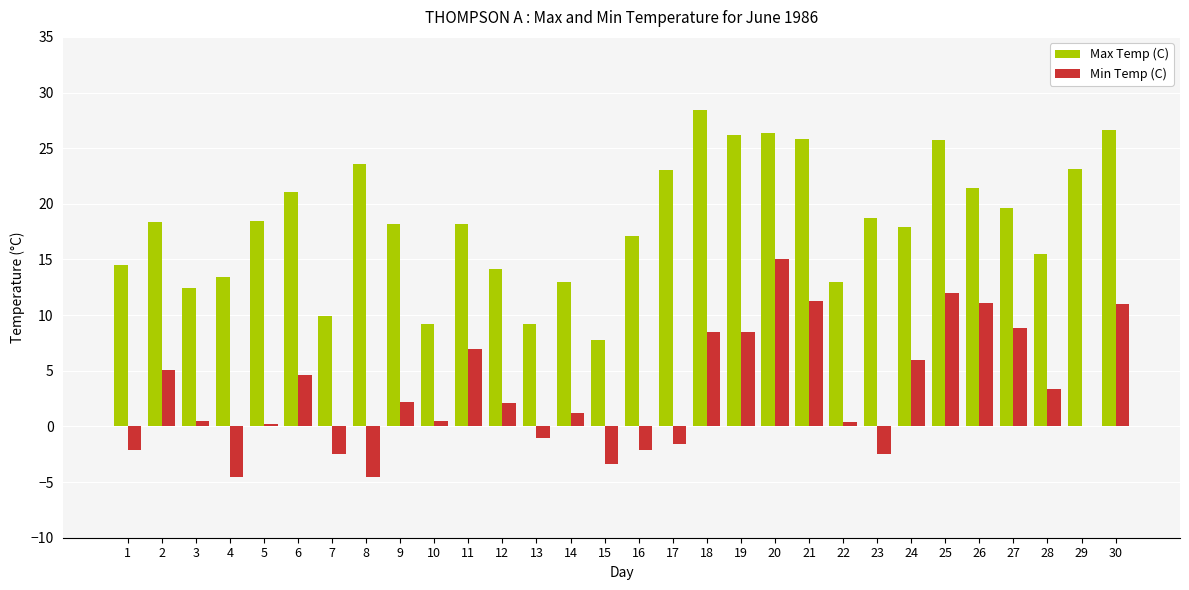

Are the bars grouped side by side (vs. stacked)?

Yes